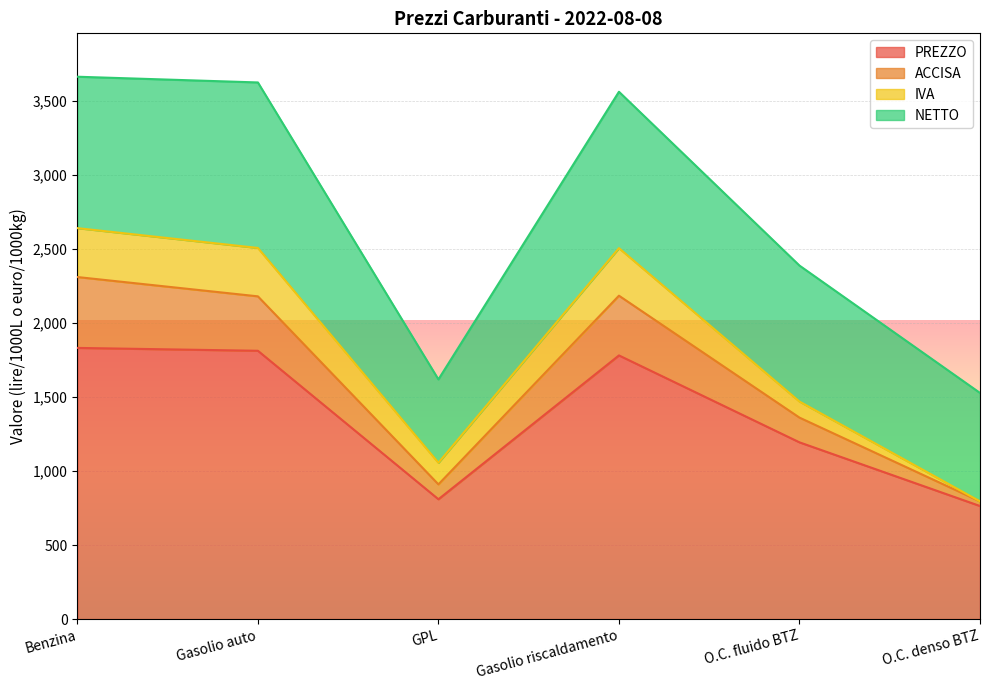

What is the sum of the PREZZO values at Benzina and GPL?

2639.6